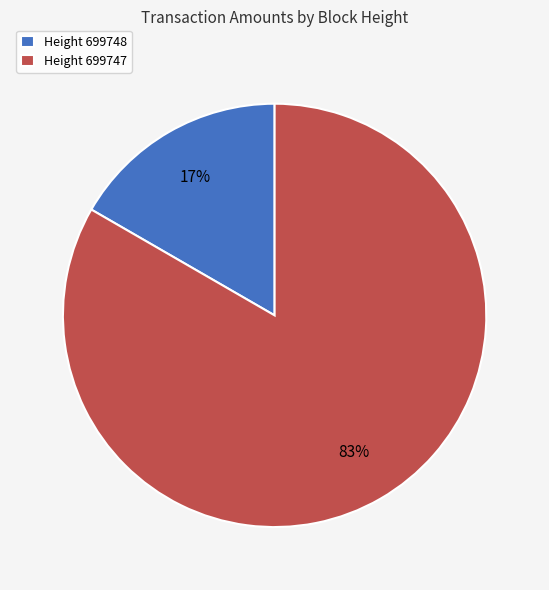

Which category has the biggest portion of the pie?

Height 699747